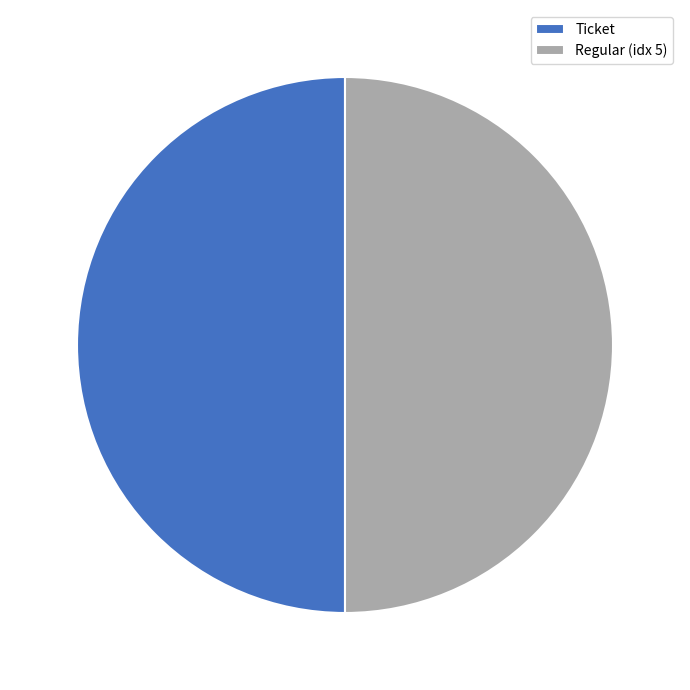

Combined, do Regular (idx 5) and Ticket account for over 50%?

Yes